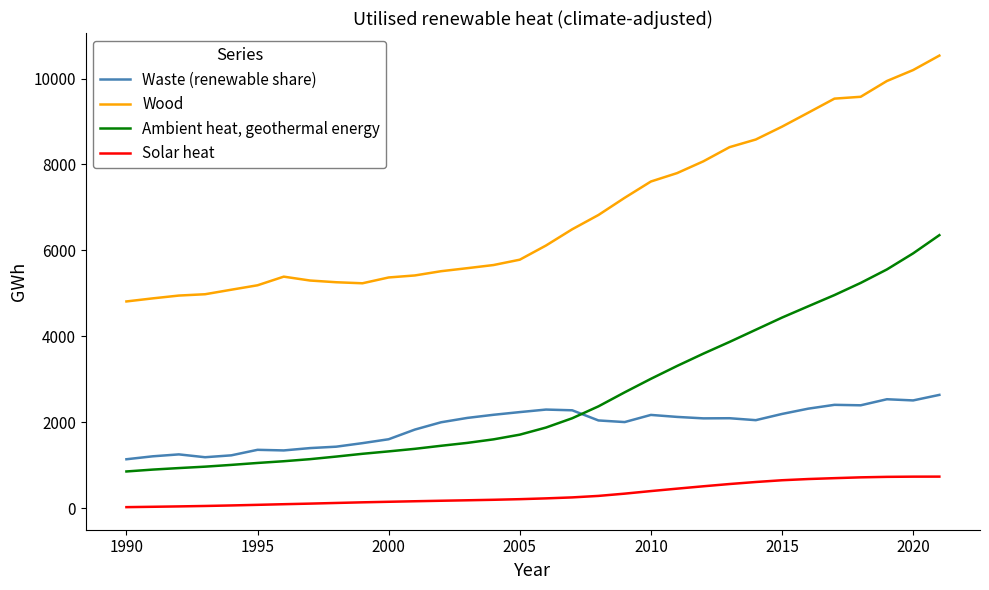

Rank the series by their maximum value, from highest to lowest.

Wood, Ambient heat, geothermal energy, Waste (renewable share), Solar heat